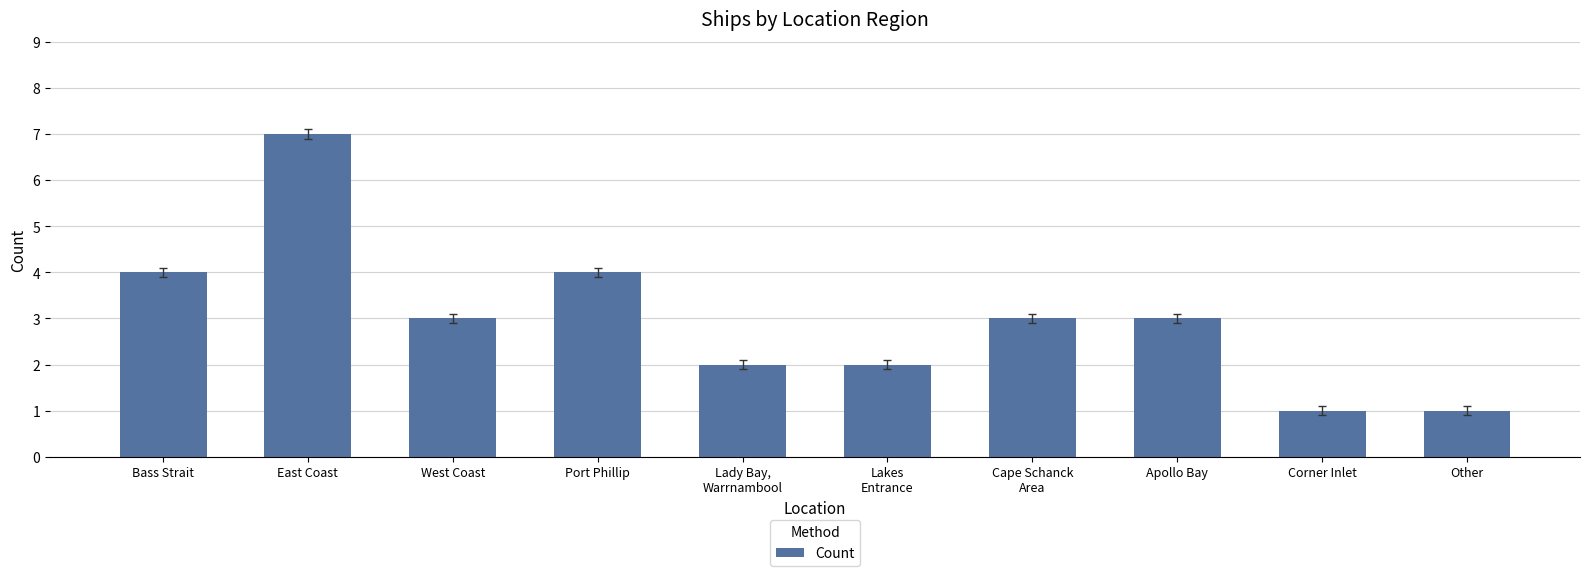

At which category does the chart reach its peak across all series?

East Coast